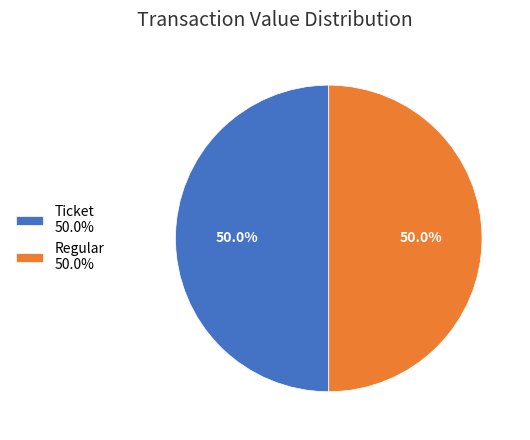

Is the sum of Ticket 50.0% and Regular 50.0% greater than half?

Yes